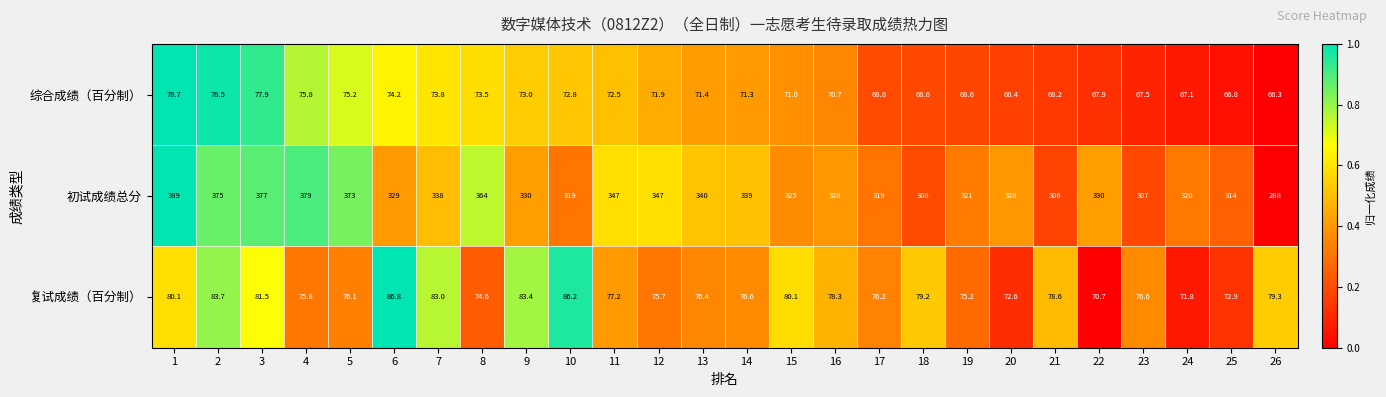

The value of 复试成绩（百分制） at 10 is 86.2. True or false?

True